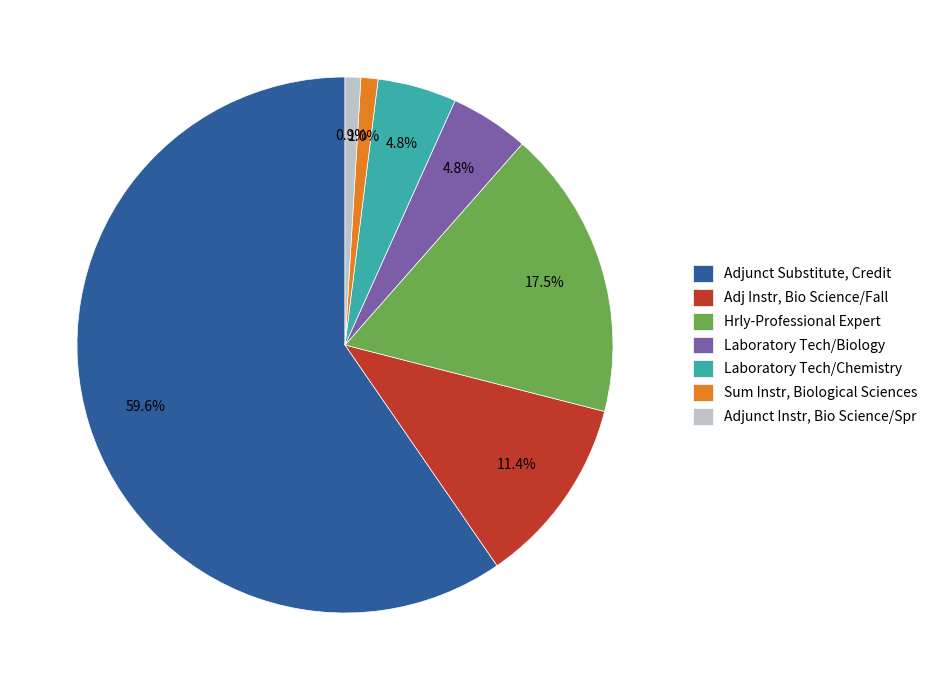

Approximately how many times larger is the value at Laboratory Tech/Biology compared to Hrly-Professional Expert?

0.3